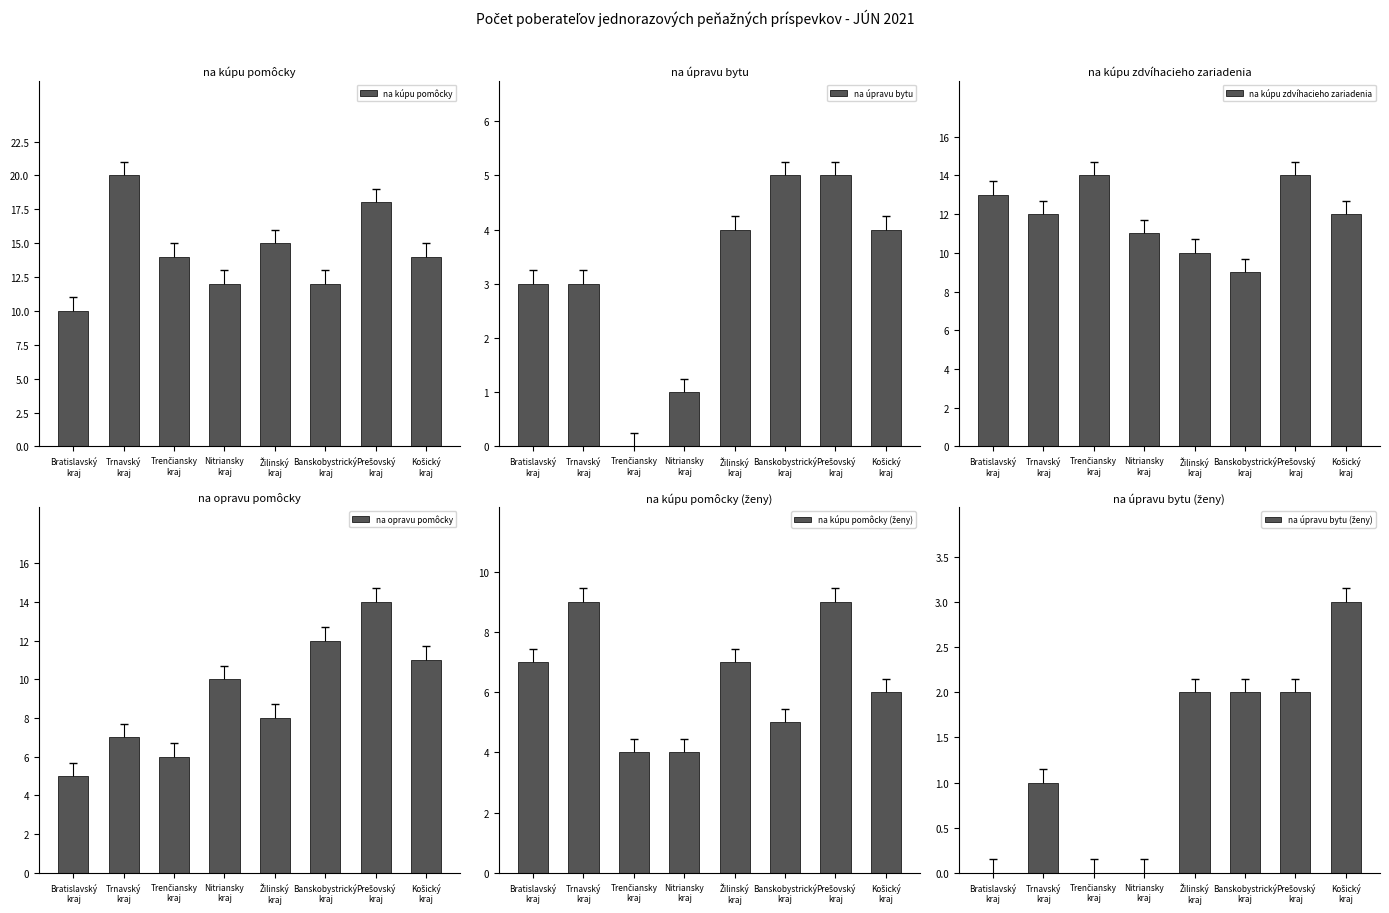

What position from the right is Nitriansky
kraj?

5